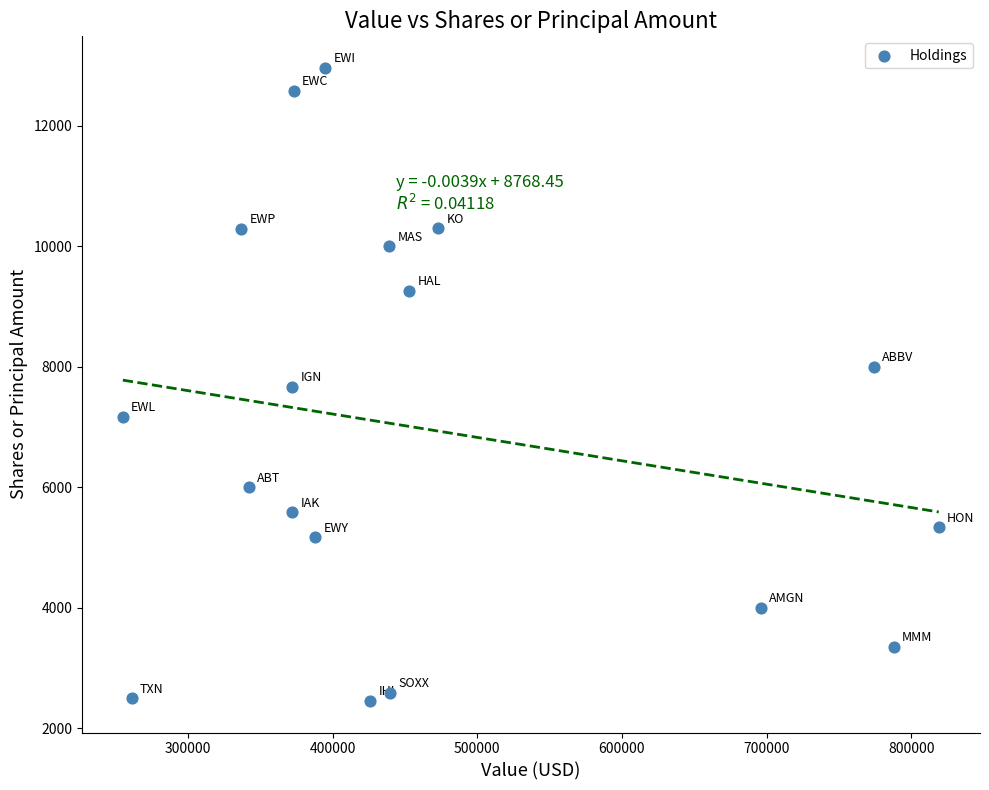

What is the range of Y values (max minus min)?

10505